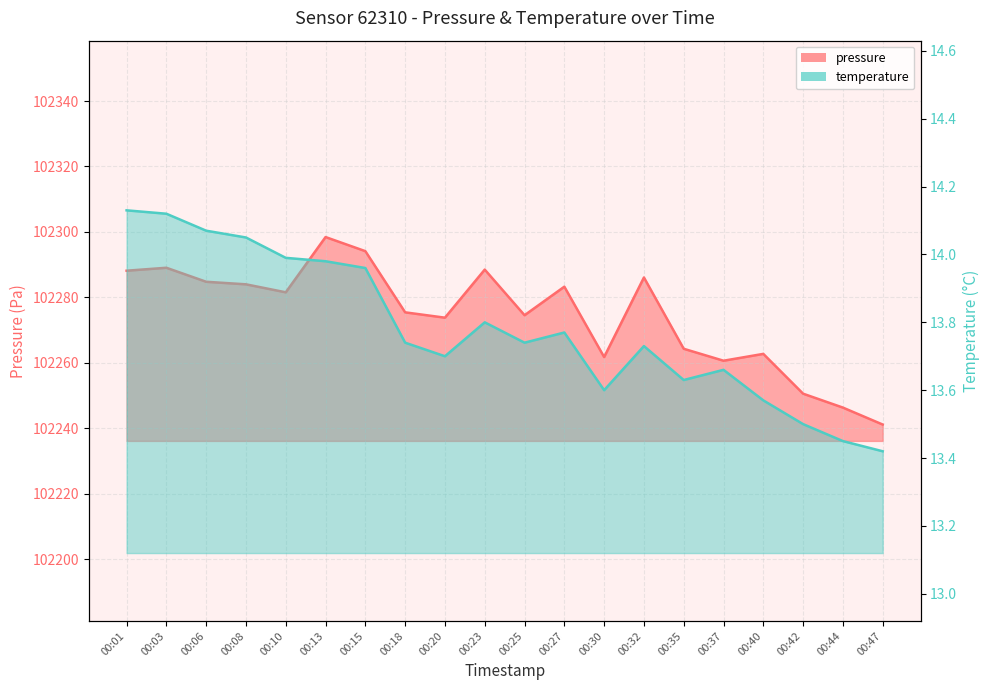

Reading left to right, what are all the values shown in this chart?

pressure: 102288.2	102289.1	102284.8	102284.0	102281.6	102298.4	102294.1	102275.4	102273.8	102288.5	102274.6	102283.3	102261.8	102286.1	102264.3	102260.7	102262.8	102250.6	102246.3	102241.2
temperature: 14.1	14.1	14.1	14.1	14.0	14.0	14.0	13.7	13.7	13.8	13.7	13.8	13.6	13.7	13.6	13.7	13.6	13.5	13.4	13.4